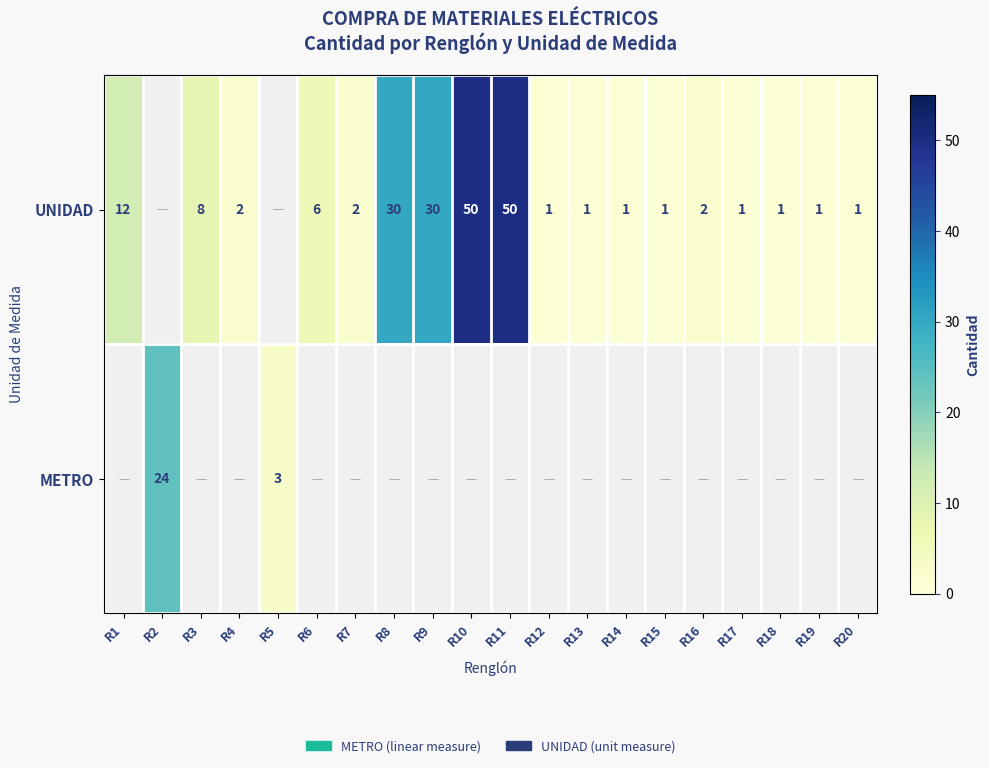

Is the value of METRO at R2 greater than the value of UNIDAD at R13?

Yes